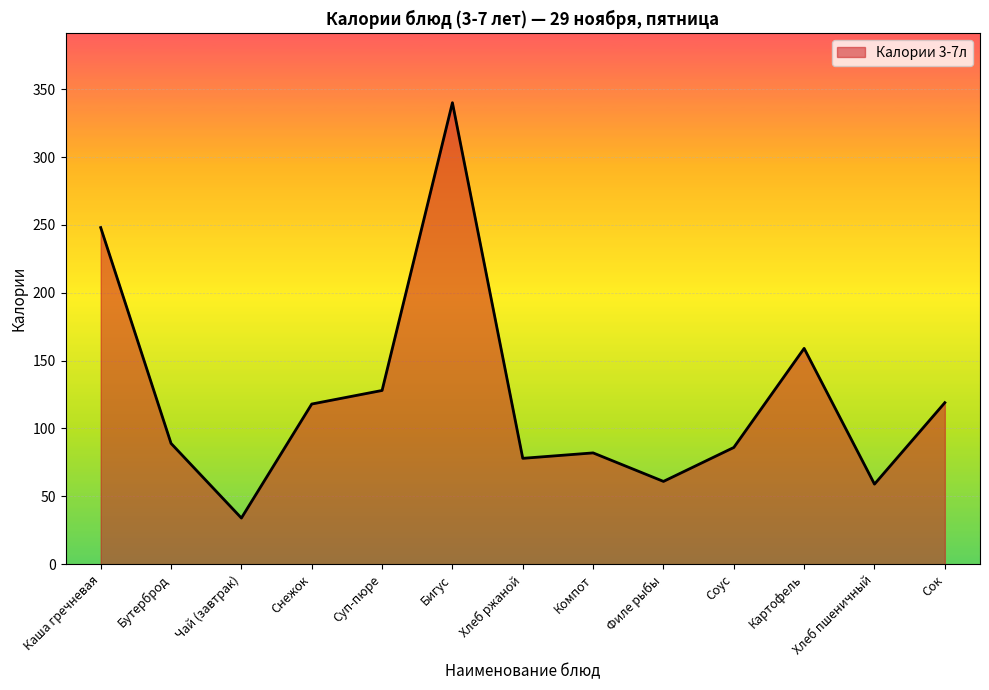

What is the approximate value at Бигус?

340